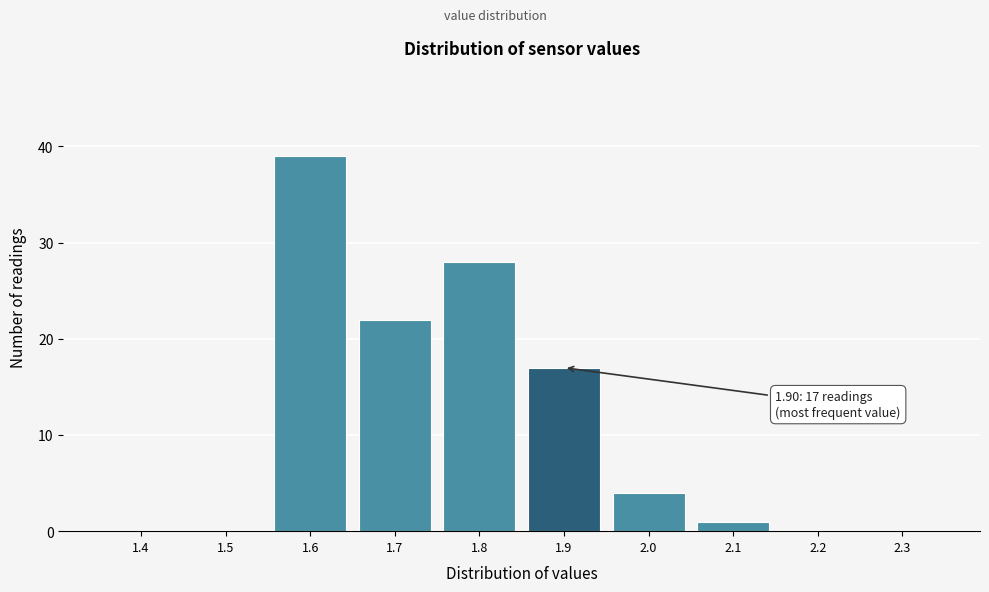

Reading left to right, list all the values displayed in this chart.

1.4=0	1.5=0	1.6=39	1.7=22	1.8=28	1.9=17	2.0=4	2.1=1	2.2=0	2.3=0